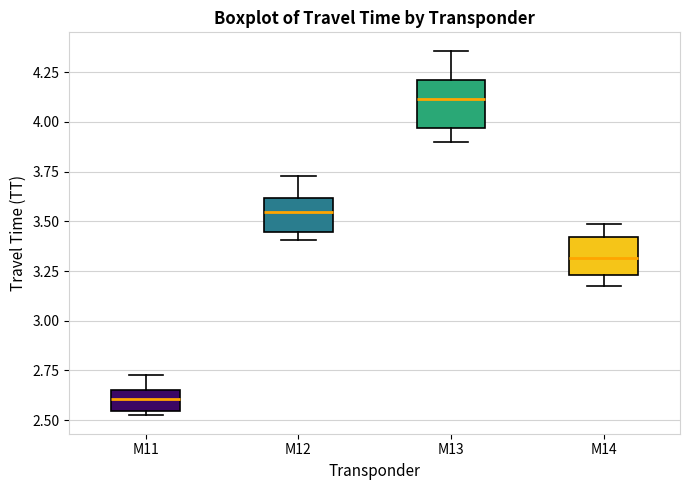

Which box is the tallest, from its lower edge to its upper edge?

M13